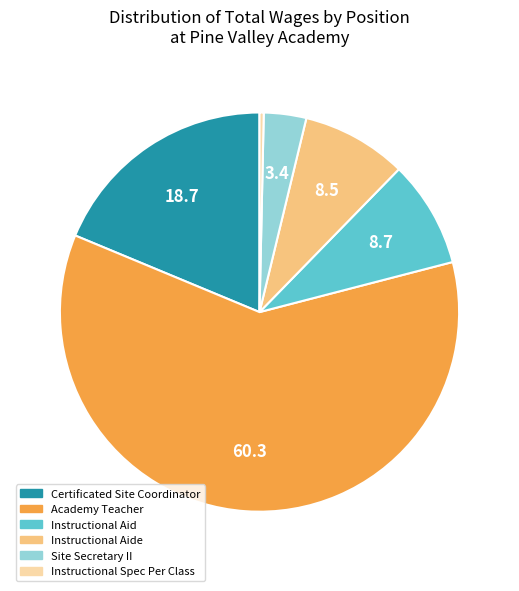

How many slices are in this pie chart?

6